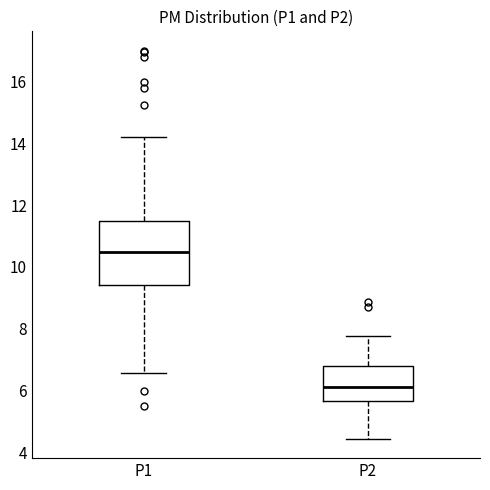

Reading left to right, read every box against the y-axis: the position of its median line, the range the box covers, and the ends of its whiskers. The values are not printed on the chart, so give them approximately, as read against the axis.

P1: median 10.4, box 9.4 to 11.6, whiskers 6.6 to 14.2
P2: median 6.2, box 5.6 to 6.8, whiskers 4.4 to 7.8